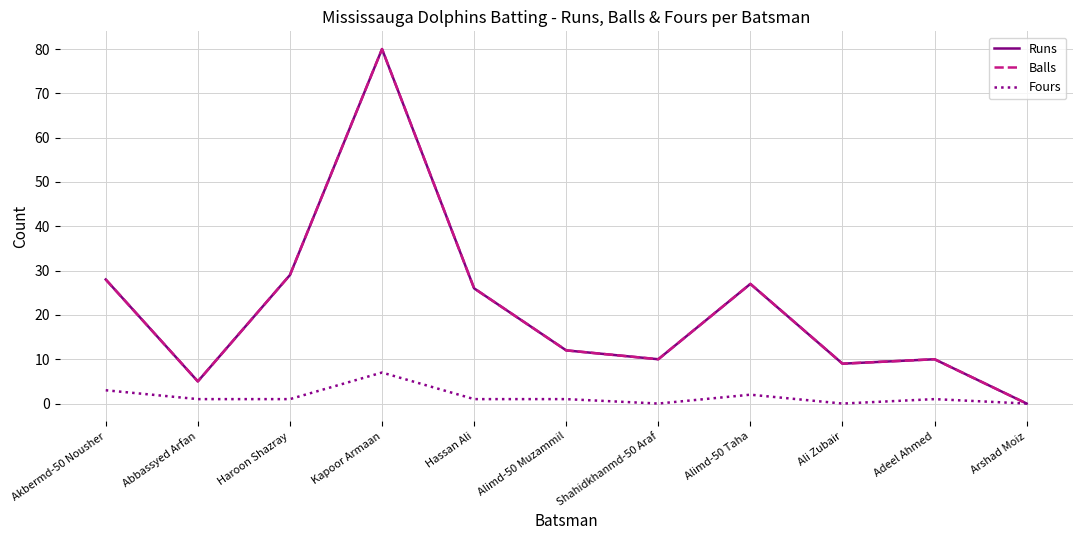

Does the chart display data point markers on the line(s)?

No